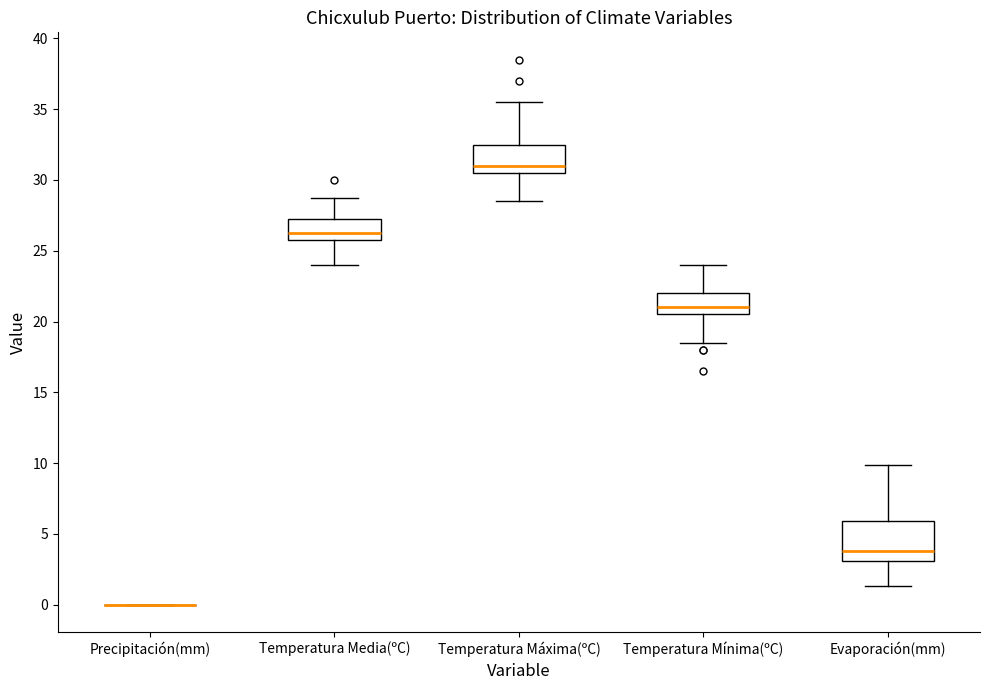

Reading left to right, transcribe this box plot: for each box, give where its median line is, the range the box spans, and where its two whiskers end, as read against the y-axis. The values are not printed on the chart, so give them approximately, as read against the axis.

Precipitación(mm): box collapsed to a line at 0.0, whiskers 0.0 to 0.0
Temperatura Media(ºC): median 26.5, box 26.0 to 27.5, whiskers 24.0 to 29.0
Temperatura Máxima(ºC): median 31.0, box 30.5 to 32.5, whiskers 28.5 to 35.5
Temperatura Mínima(ºC): median 21.0, box 20.5 to 22.0, whiskers 18.5 to 24.0
Evaporación(mm): median 4.0, box 3.0 to 6.0, whiskers 1.5 to 10.0